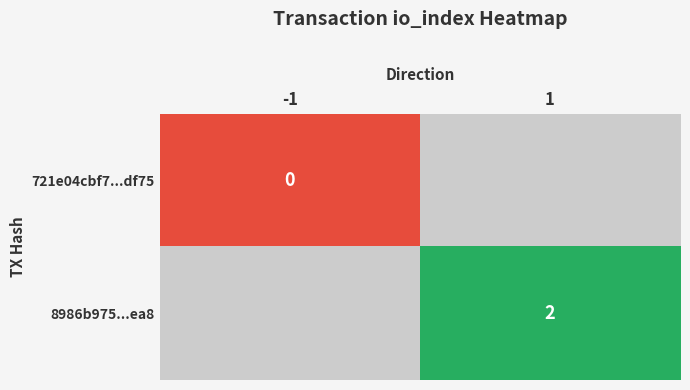

The value of 8986b975...ea8 at 1 is 2. True or false?

True